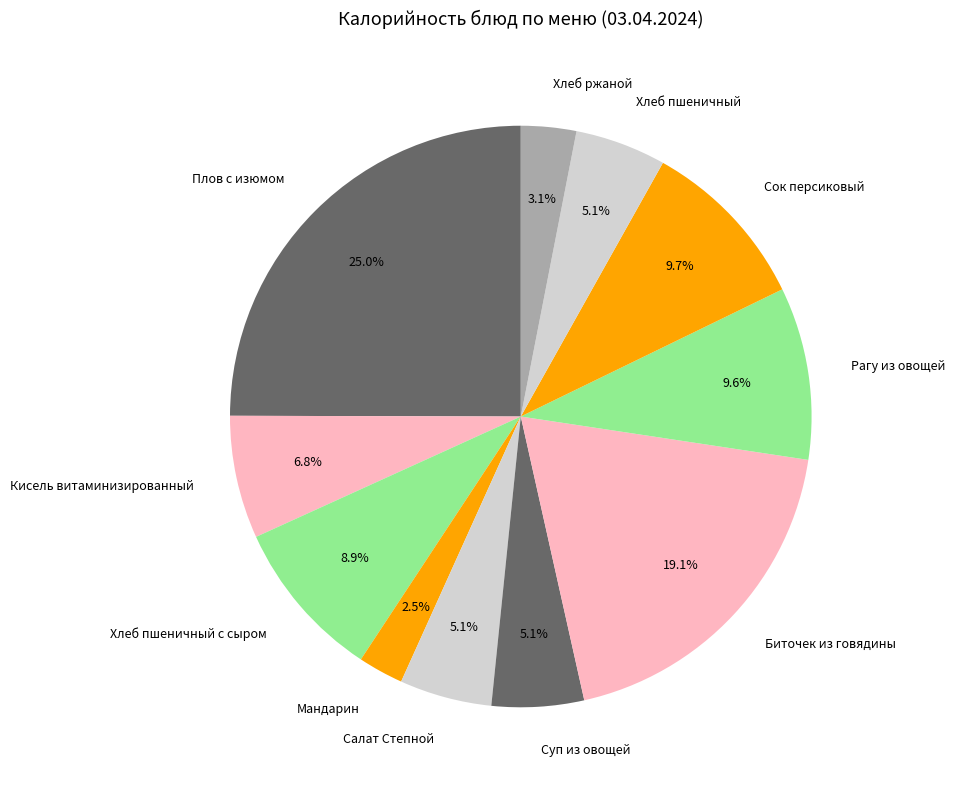

Which category has the smallest portion of the pie?

Мандарин